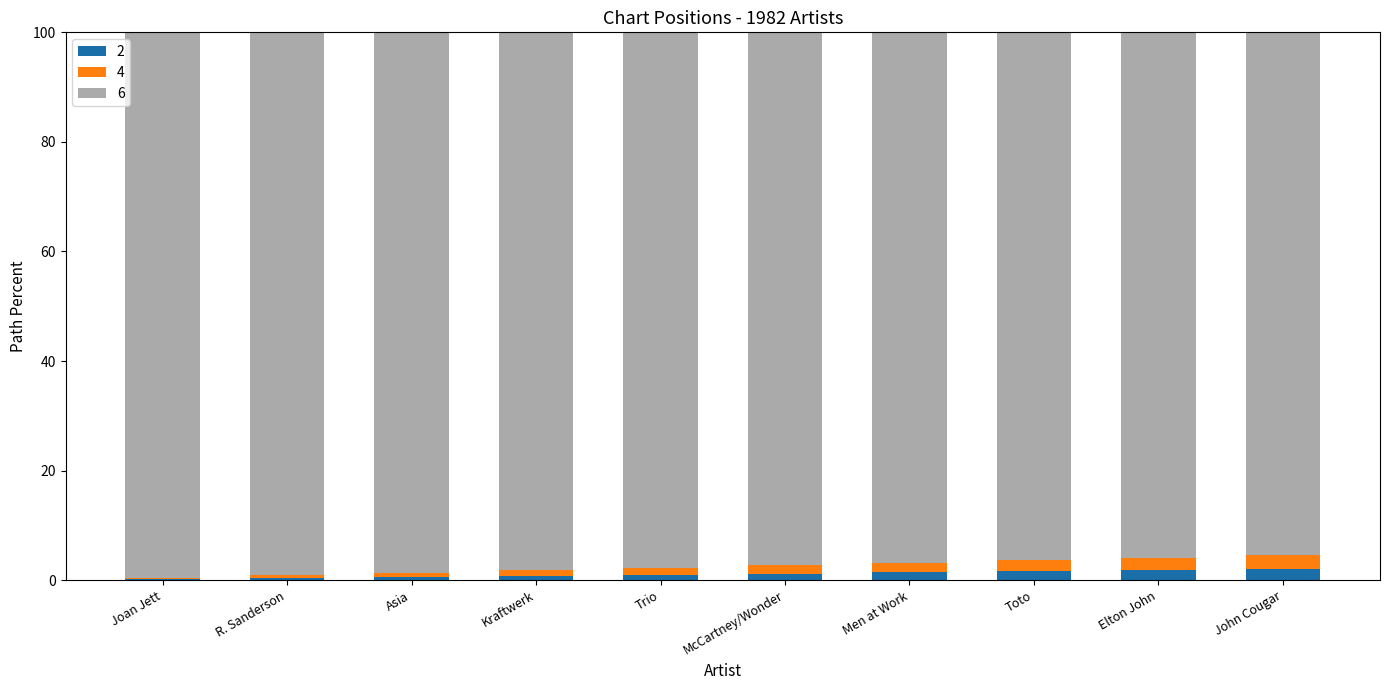

What is the total value across all series at John Cougar?

100.0